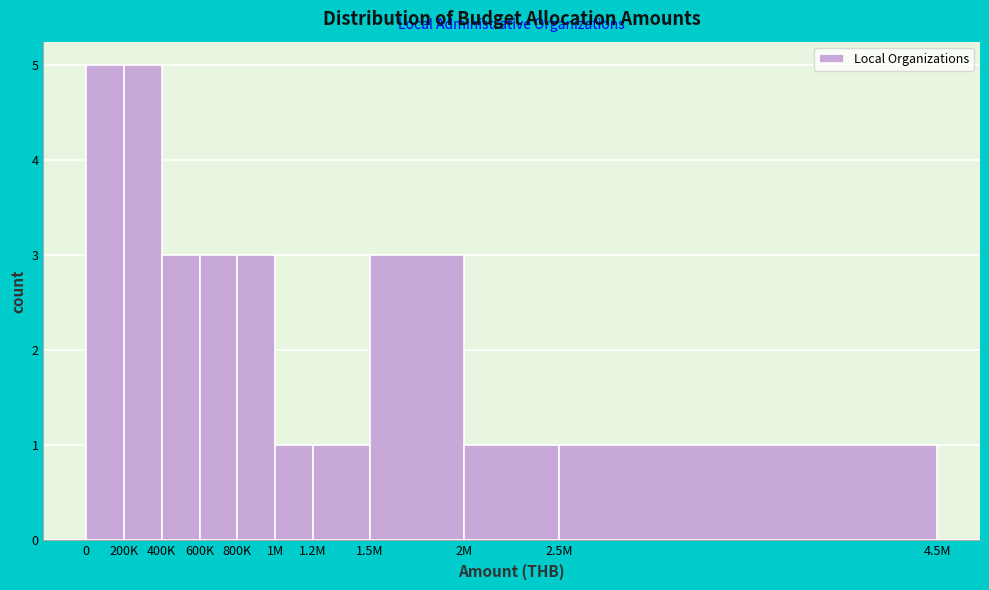

Reading left to right, extract all data points from this chart.

5	5	3	3	3	1	1	3	1	1